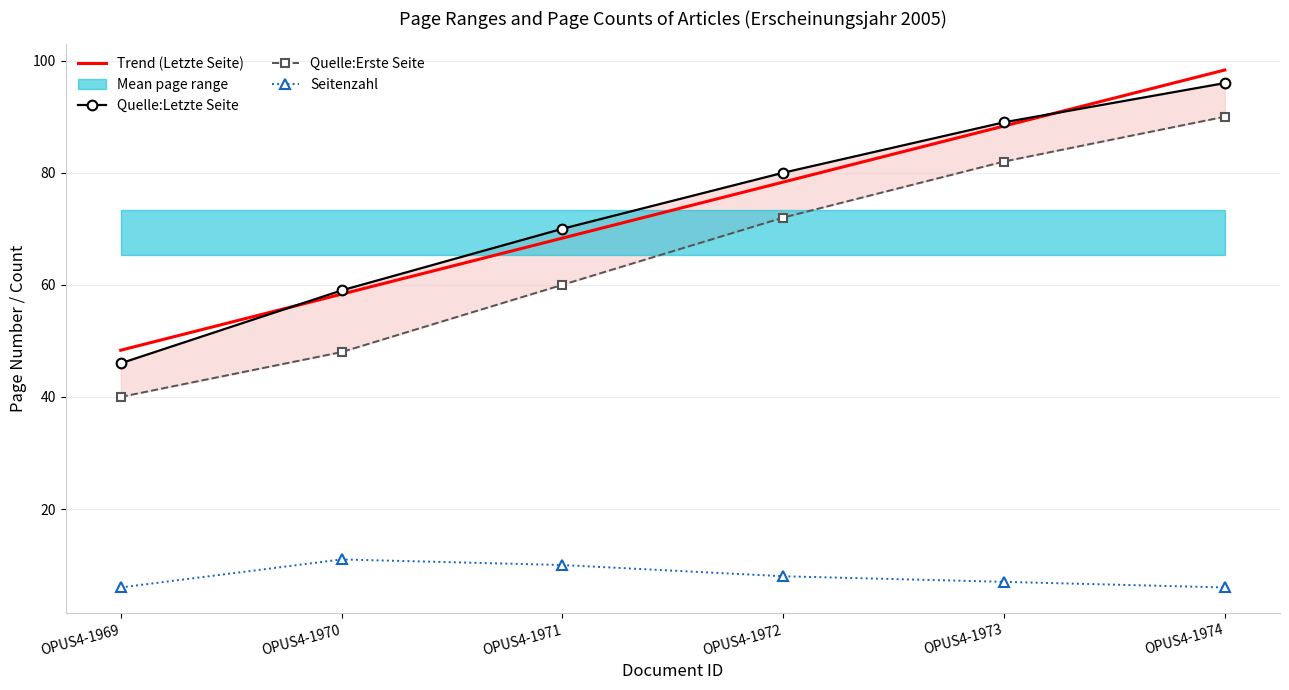

What is the lowest value of the Quelle:Letzte Seite series?

46